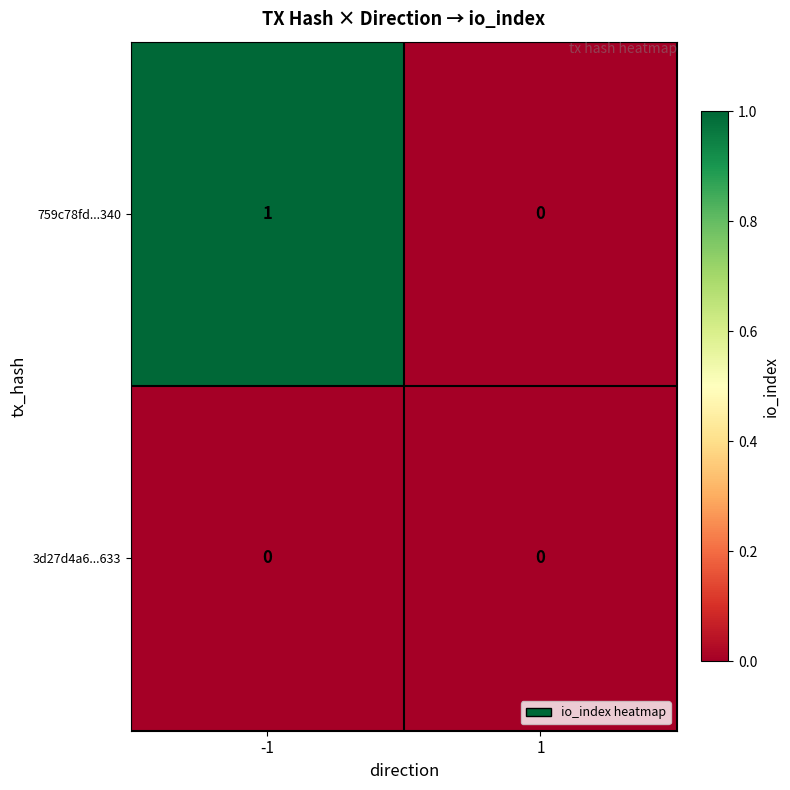

List the series in order of their peak value, lowest first.

3d27d4a6...633, 759c78fd...340